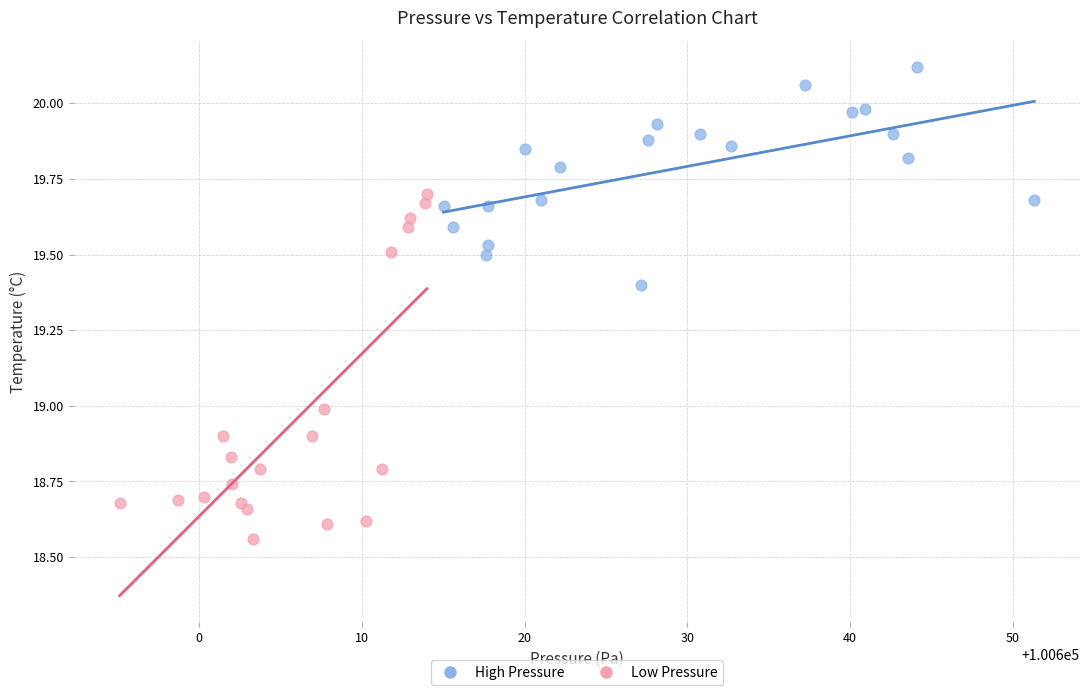

Which series has the largest Y range (max minus min)?

Low Pressure